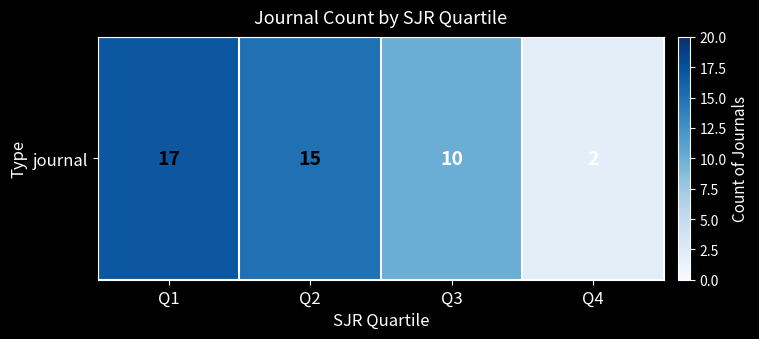

Which category has the highest value across all series?

Q1